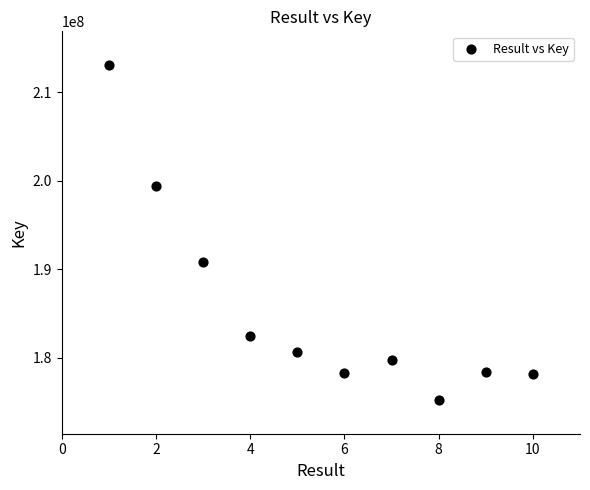

What is the range of X values (max minus min)?

9